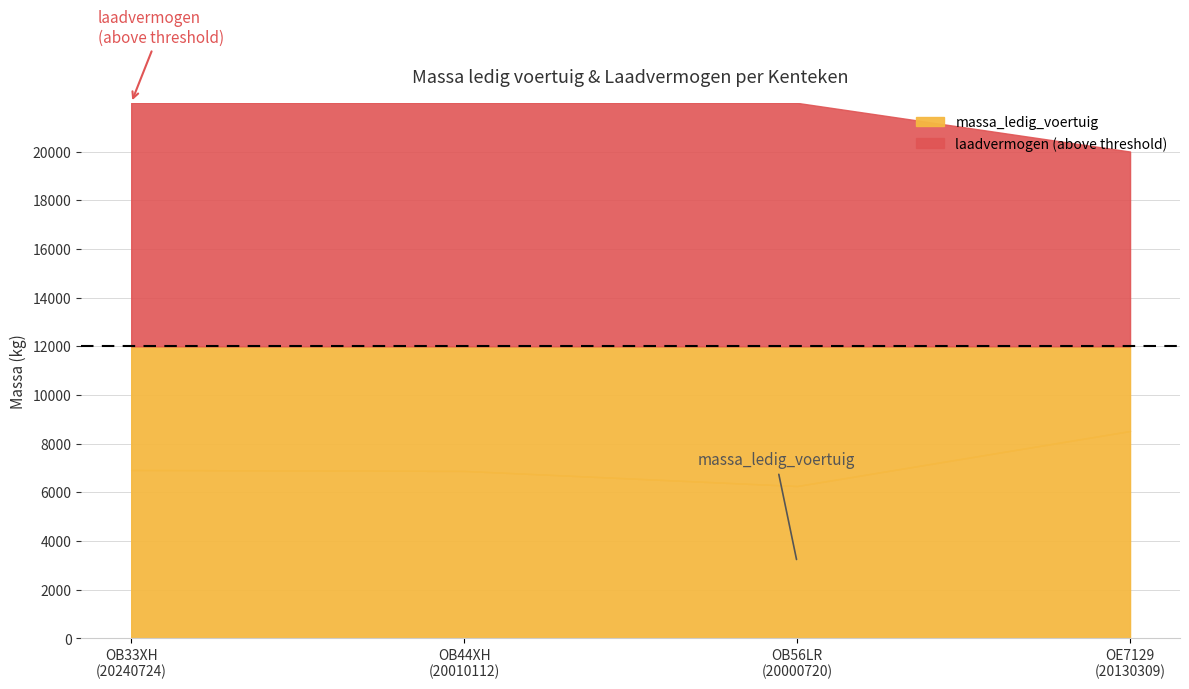

Is the value of laadvermogen at OB44XH
(20010112) greater than the value of massa_ledig_voertuig at OE7129
(20130309)?

Yes